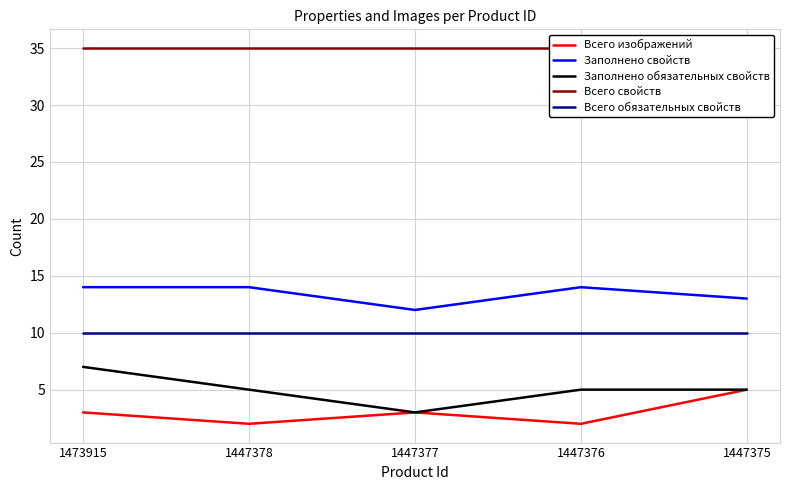

True or false: Заполнено свойств has more than 1 interior local peaks.

False